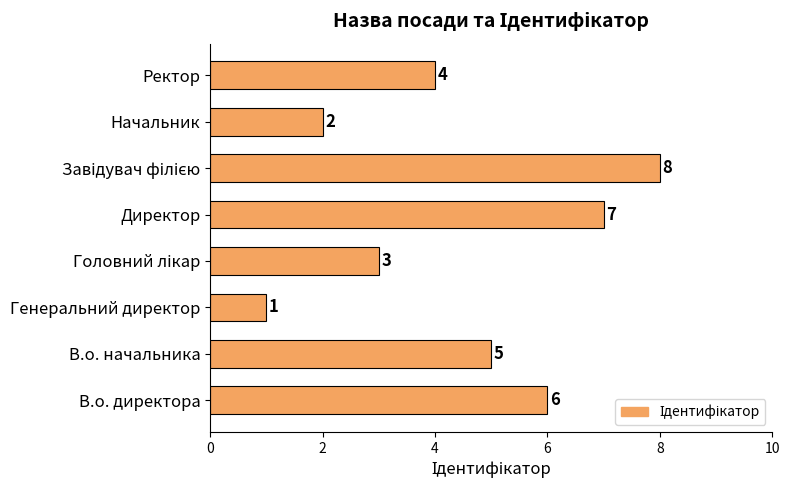

What is the difference between the maximum and minimum values?

7